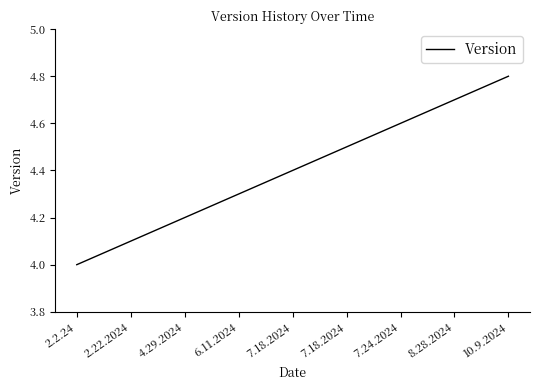

The chart shows a value of 4.4 at 7.18.2024. True or false?

True